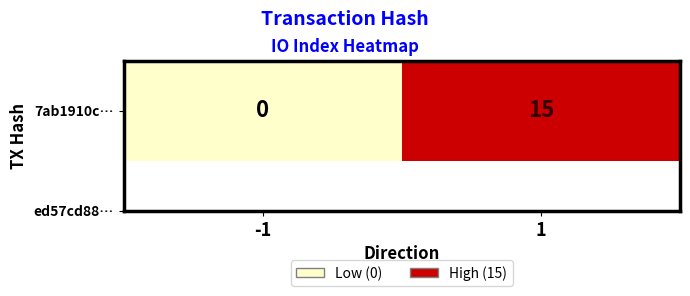

What is the difference between the maximum and minimum values?

15